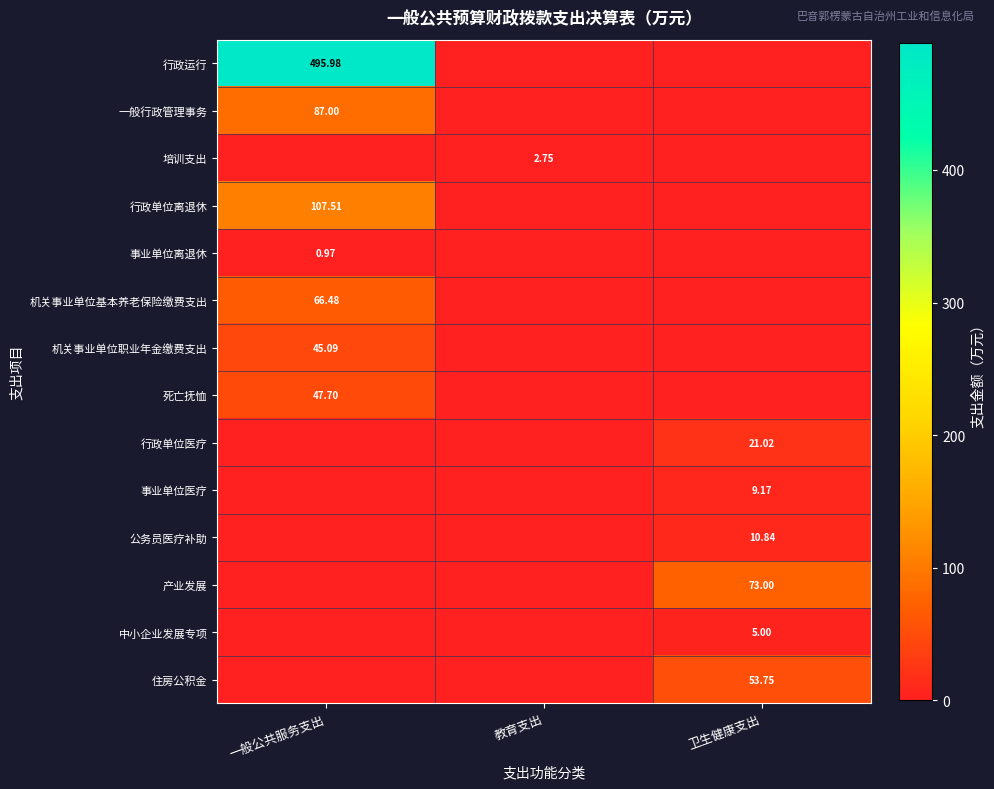

At how many categories does at least one series exceed 429?

1